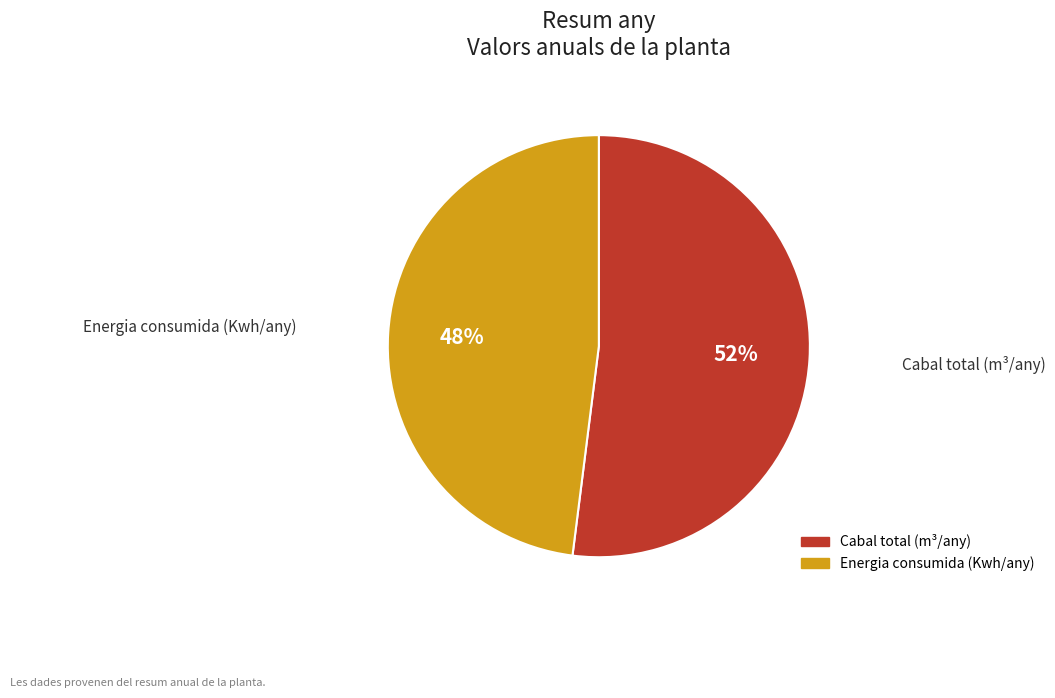

The Cabal total (m³/any) slice represents 62% of the pie. True or false?

False